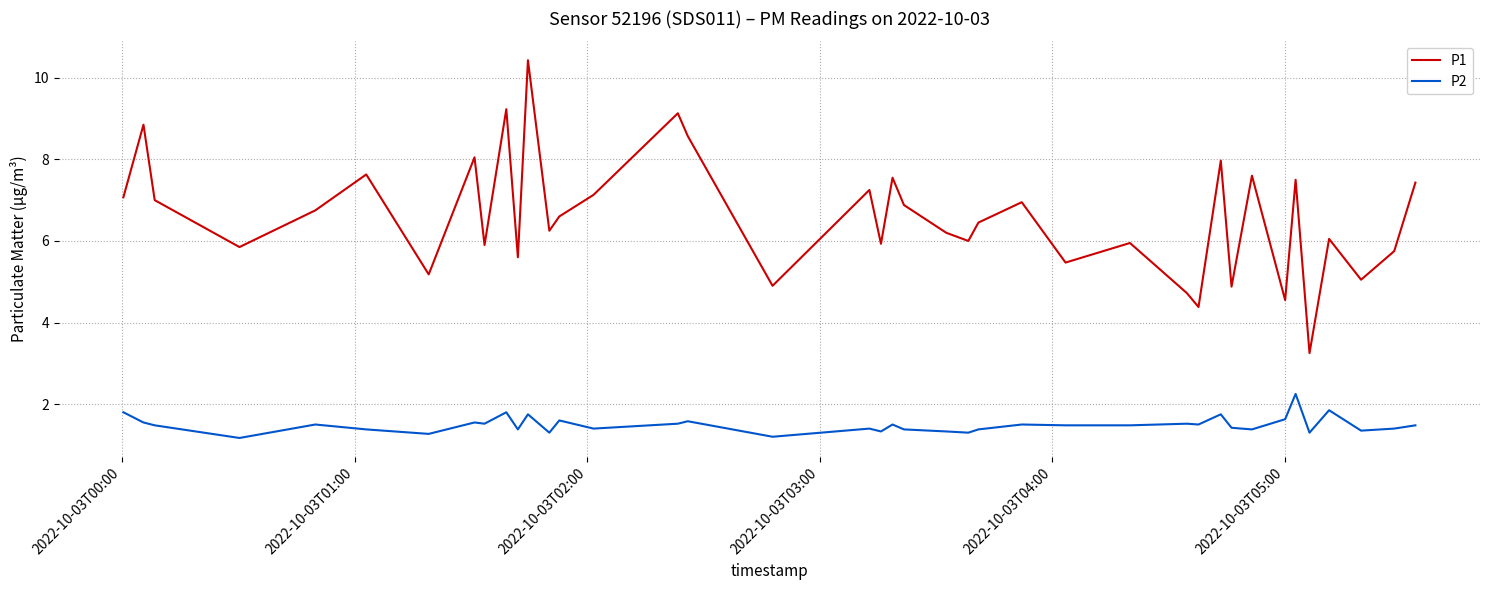

Which series has the largest total across all categories?

P1